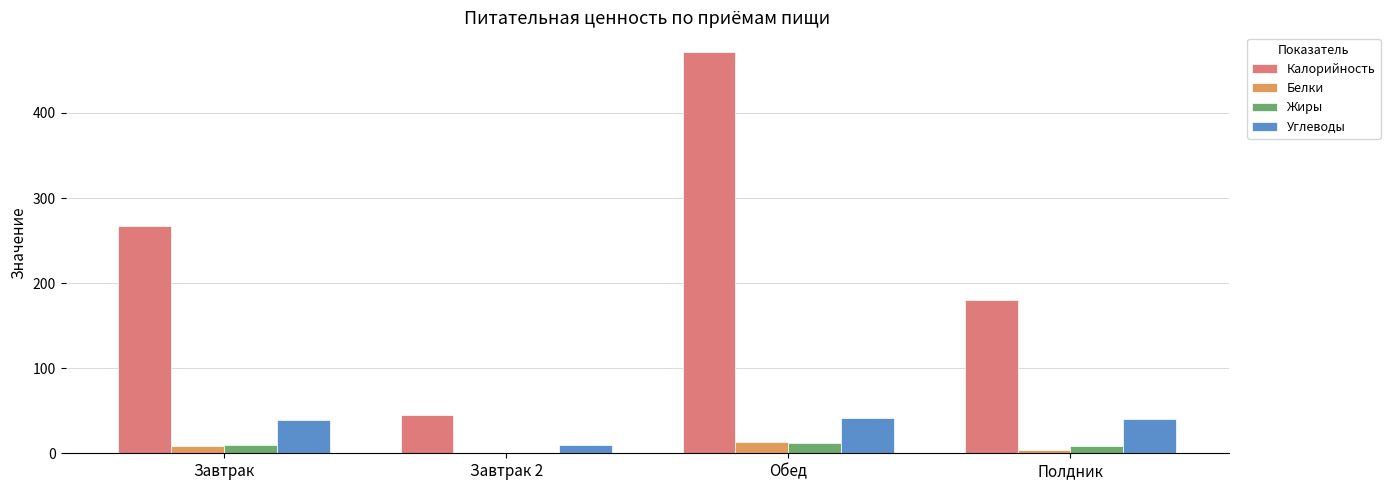

What is the sum of all Белки values?

26.4